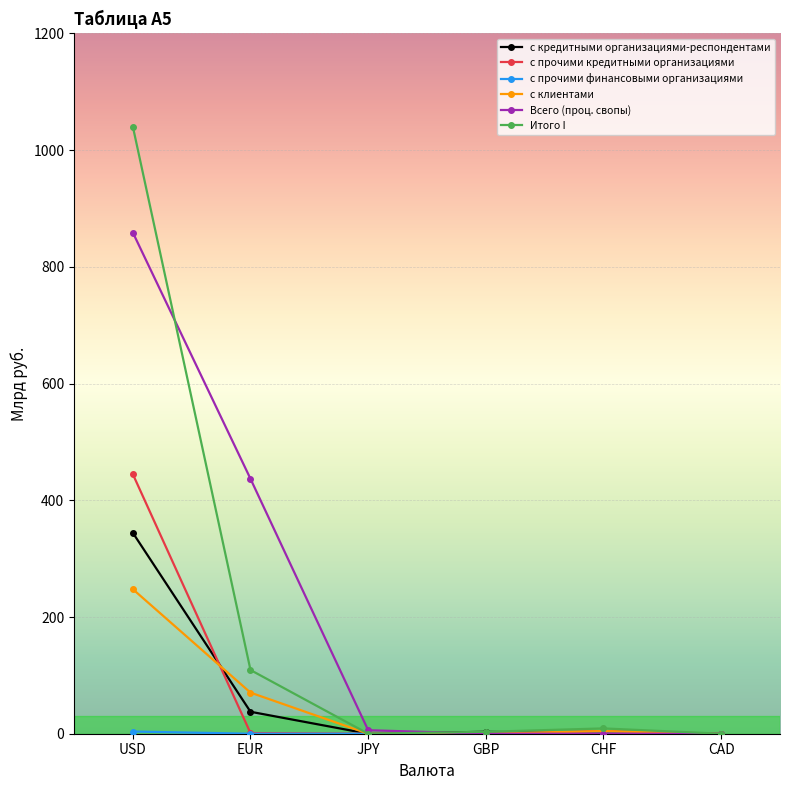

Which series has the largest range (max minus min)?

Итого I